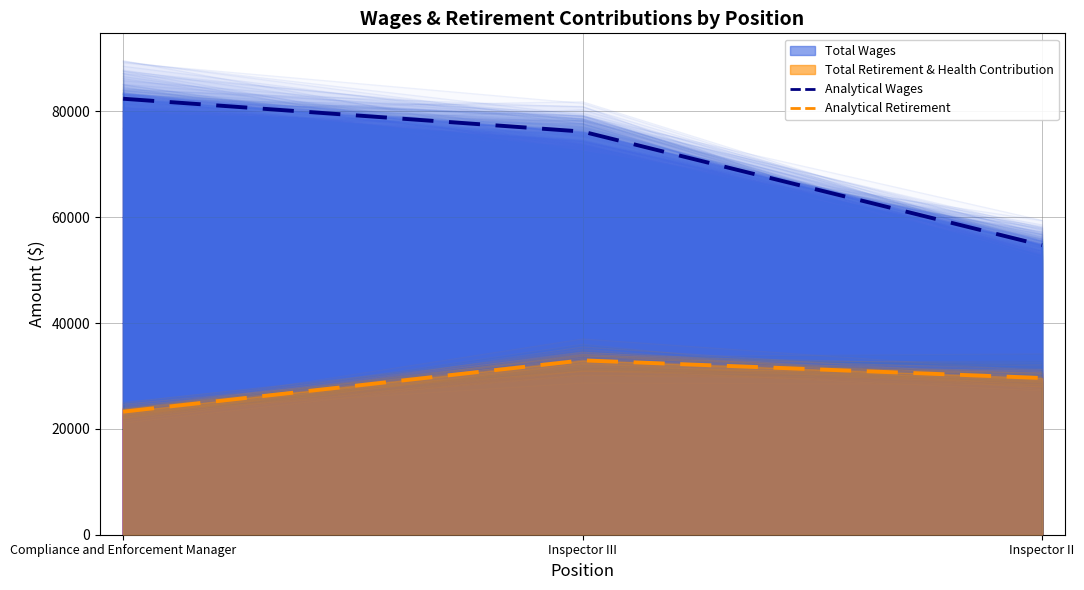

What is the average value of the Total Retirement & Health Contribution (Analytical) series?

28611